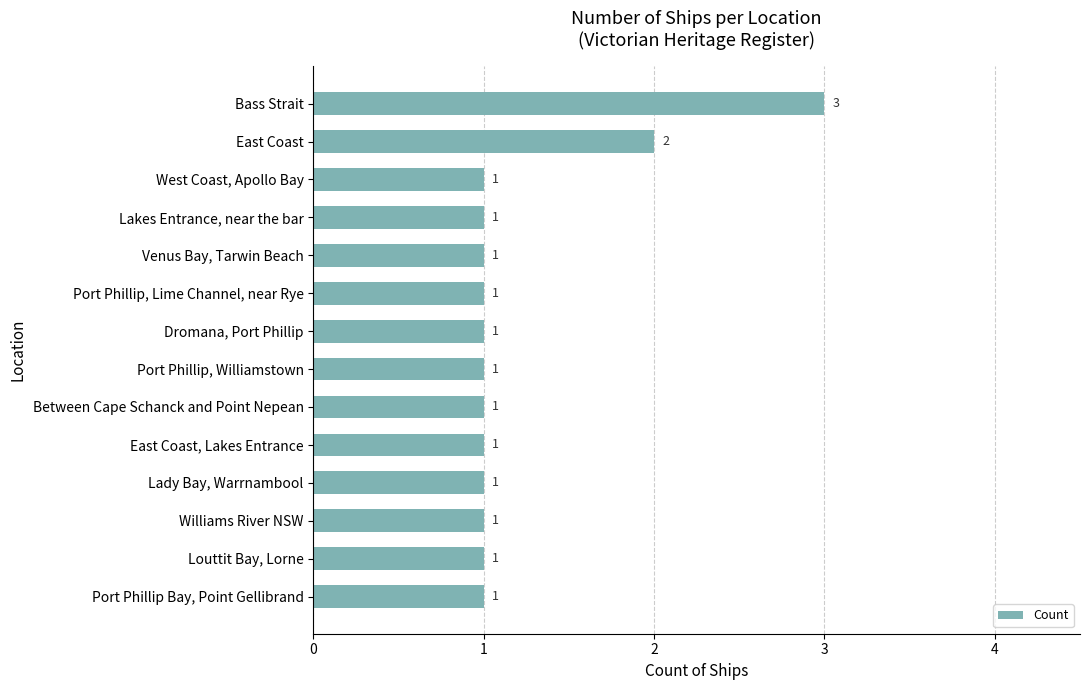

Approximately how many times larger is the value at Port Phillip, Lime Channel, near Rye compared to Between Cape Schanck and Point Nepean?

1.0